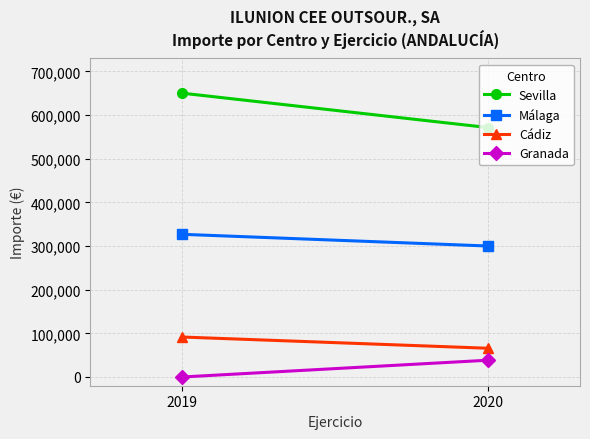

Rank the series at 2020 from lowest to highest value.

Granada, Cádiz, Málaga, Sevilla